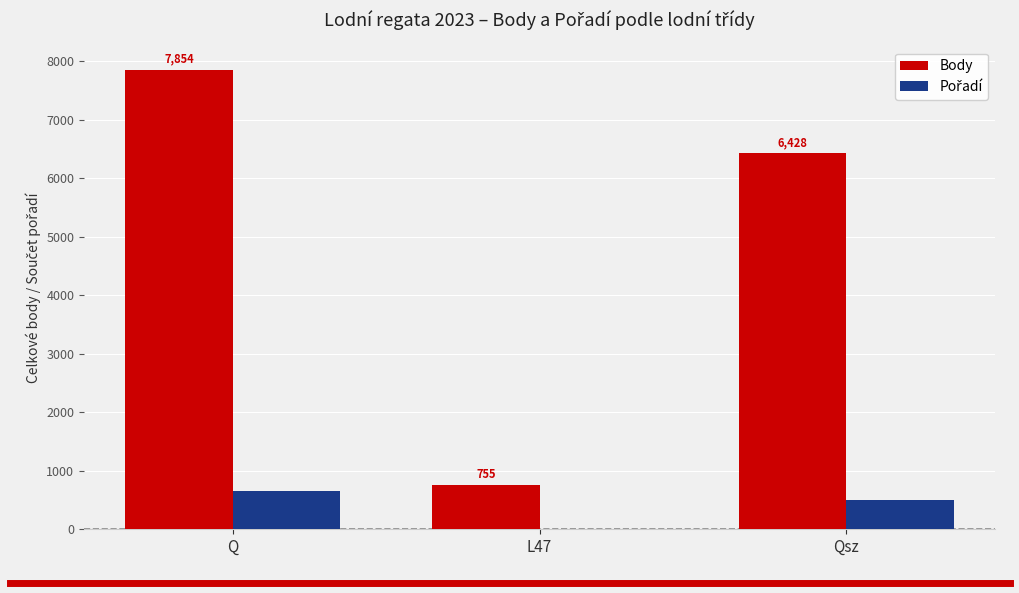

The value of Body at L47 is 755. True or false?

True